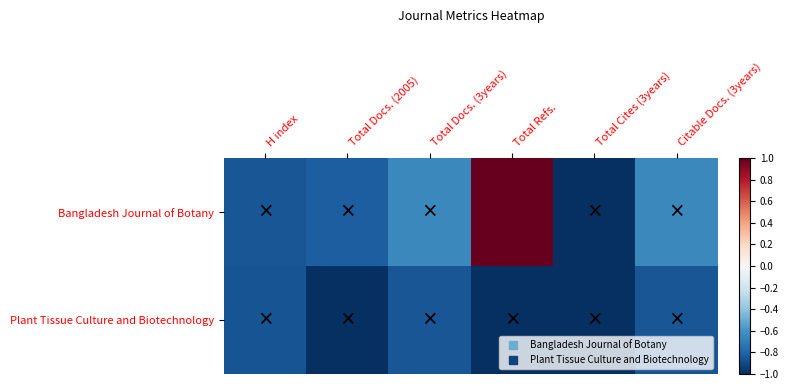

What is the smallest value displayed?

-1.0